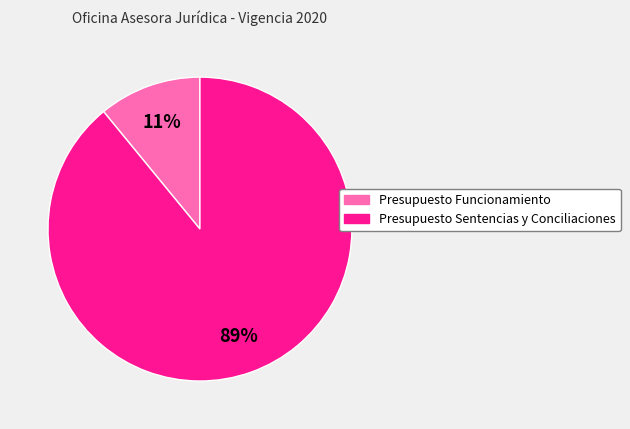

Is it true that Presupuesto Funcionamiento is 11% of the pie?

True